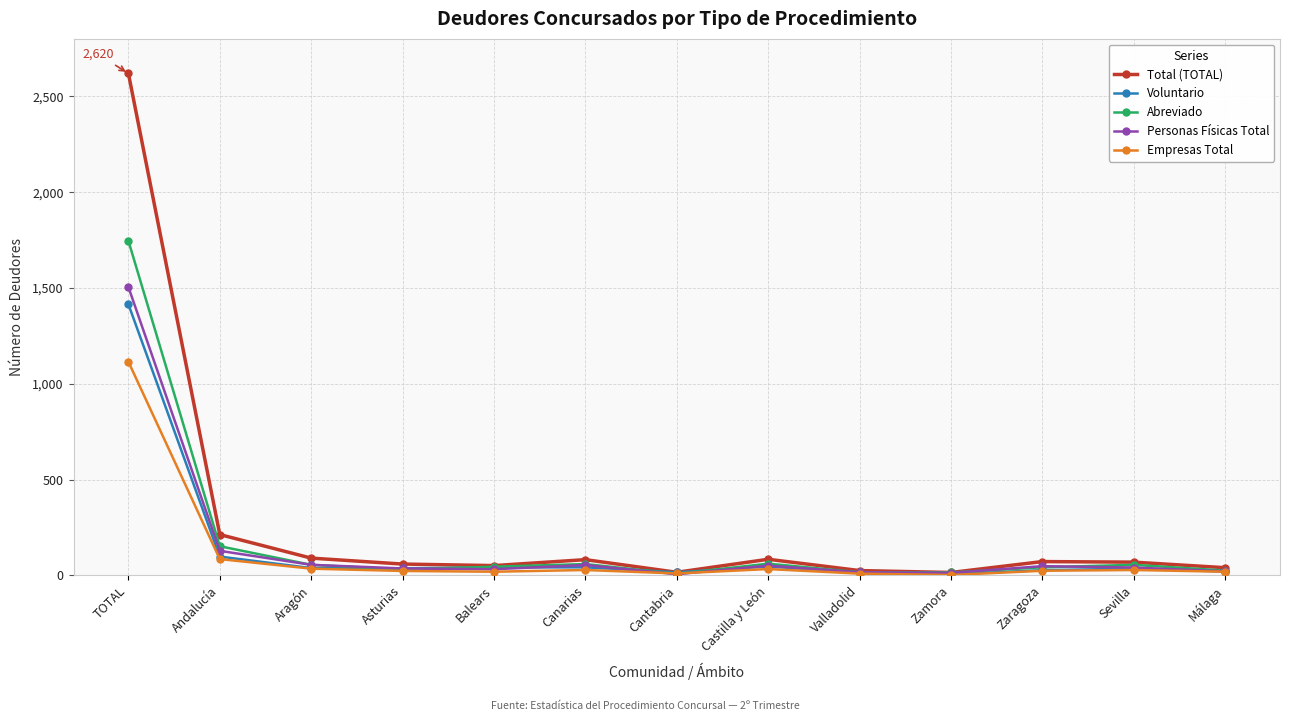

What is the label of the 13th point from the right?

TOTAL